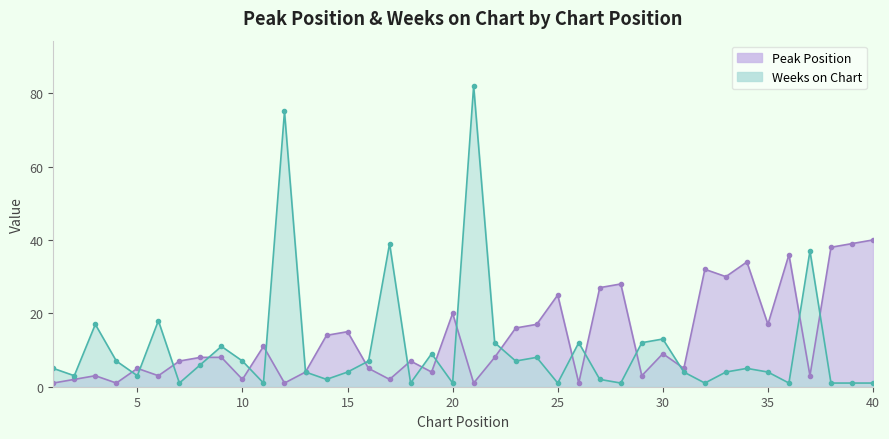

Rank the categories by Weeks on Chart value from highest to lowest.

21, 12, 17, 37, 6, 3, 30, 22, 26, 29, 9, 19, 24, 4, 10, 16, 23, 8, 1, 34, 13, 15, 31, 33, 35, 2, 5, 14, 27, 7, 11, 18, 20, 25, 28, 32, 36, 38, 39, 40